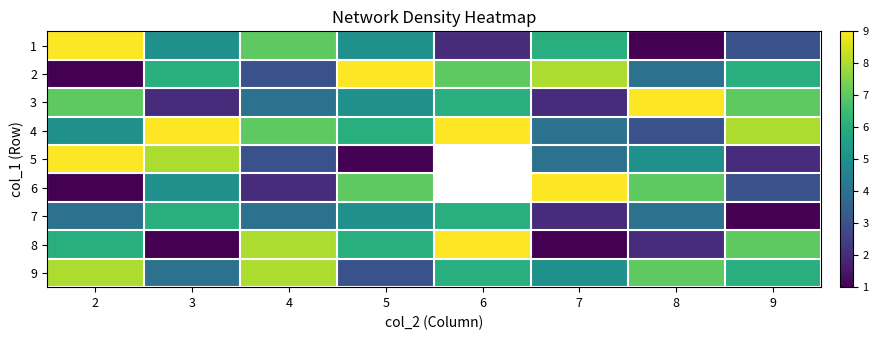

The value of 7 at 4 is 1.1. True or false?

False